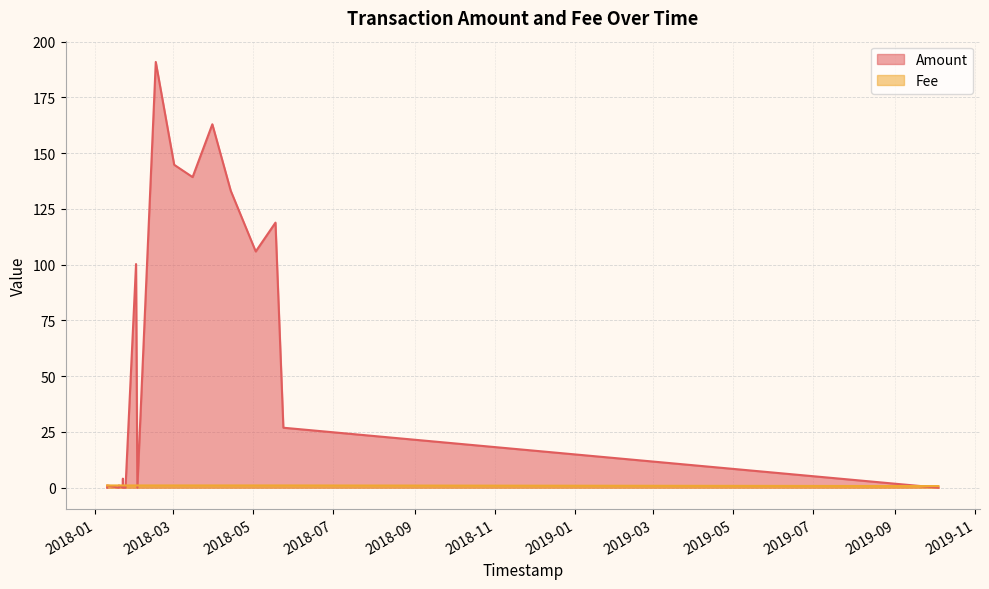

Which series has the widest spread of values?

Amount